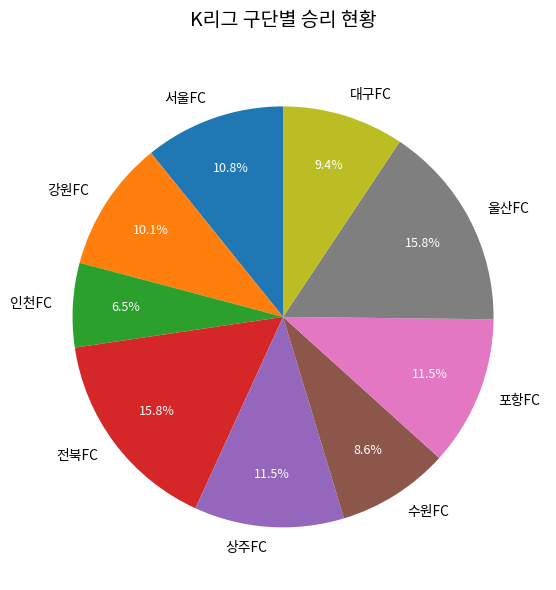

Approximately how many times larger is the value at 울산FC compared to 서울FC?

1.5